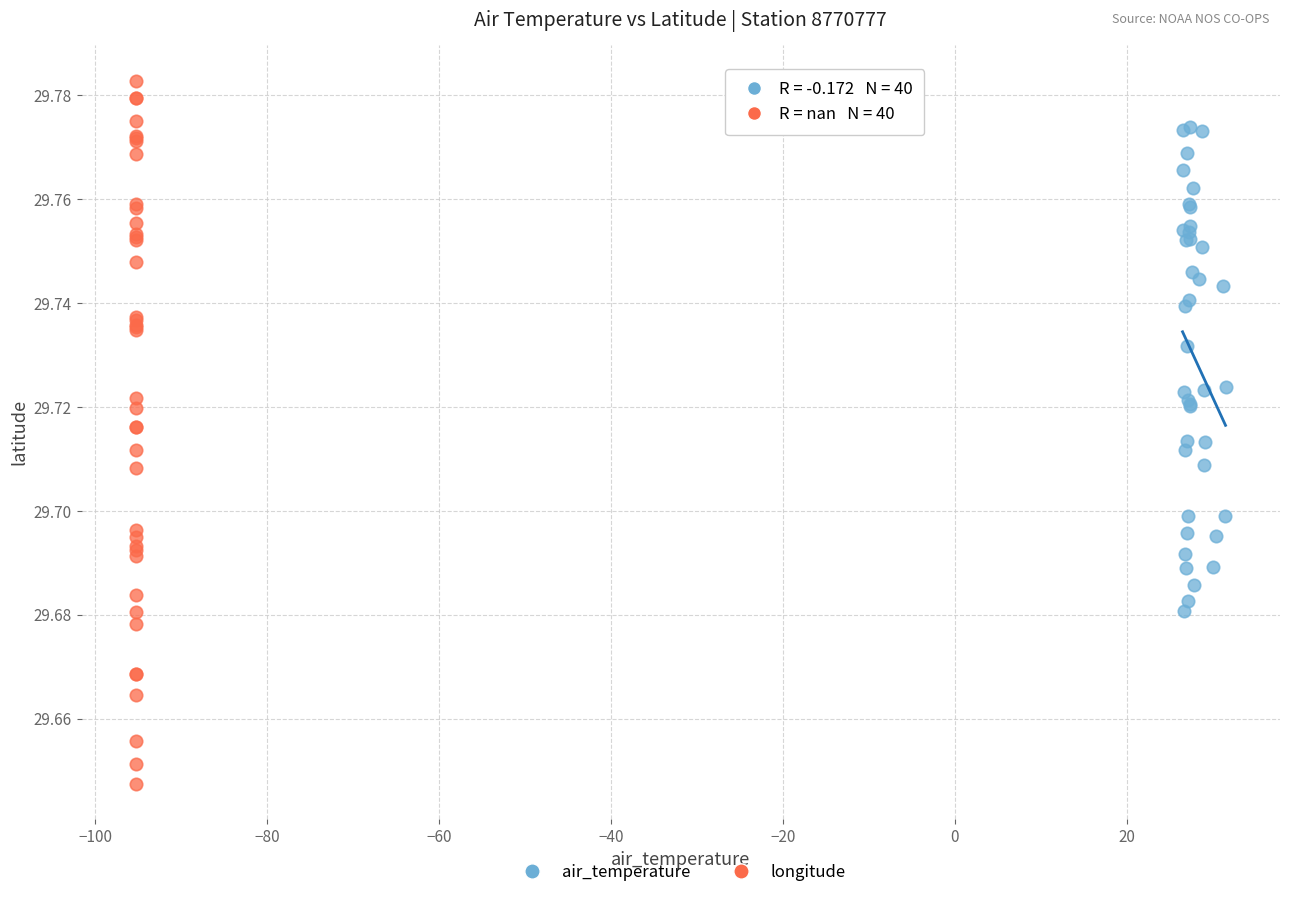

Which series reaches the minimum Y coordinate?

longitude